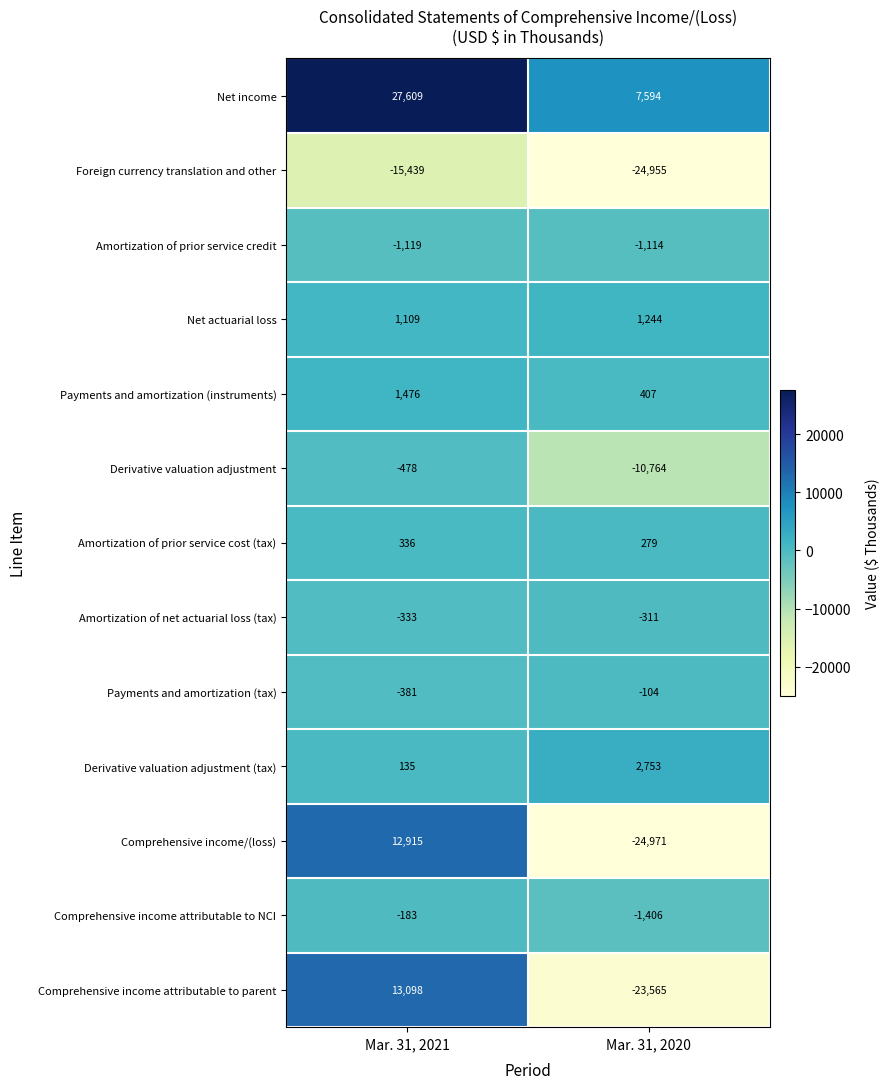

What is the approximate value of Amortization of net actuarial loss (tax) at Mar. 31, 2020, to the nearest 5?

-310